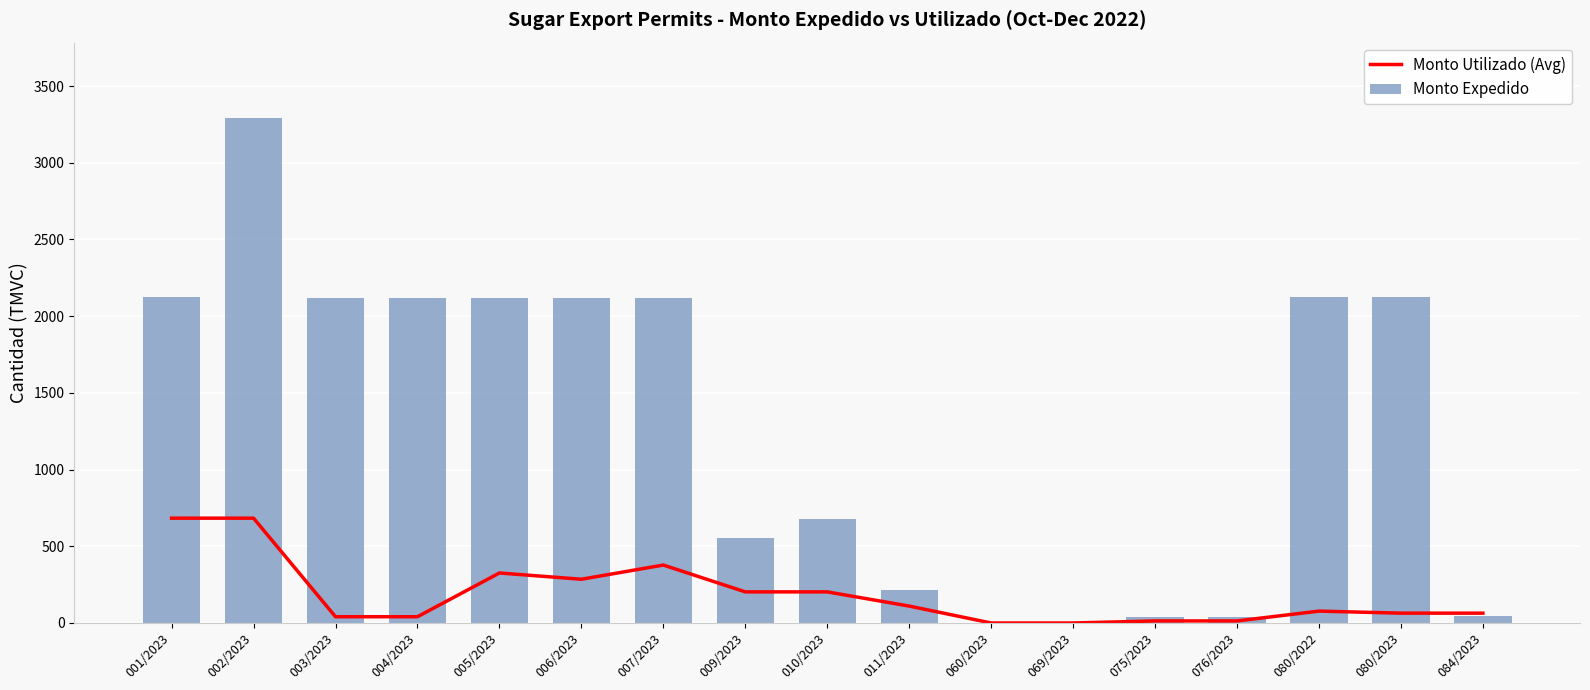

Reading right to left, extract all data points from this chart.

Monto Utilizado (Avg): 084/2023=64.1	080/2023=64.1	080/2022=77.5	076/2023=13.4	075/2023=13.4	069/2023=0.0	060/2023=0.0	011/2023=110.2	010/2023=202.8	009/2023=202.8	007/2023=377.8	006/2023=285.2	005/2023=326.0	004/2023=40.8	003/2023=40.8	002/2023=683.3	001/2023=683.3
Monto Expedido: 084/2023=46.6	080/2023=2122.5	080/2022=2122.5	076/2023=40.1	075/2023=40.1	069/2023=2.1	060/2023=2.1	011/2023=212.2	010/2023=681.0	009/2023=555.5	007/2023=2119.0	006/2023=2119.0	005/2023=2119.0	004/2023=2119.0	003/2023=2119.0	002/2023=3289.9	001/2023=2122.5